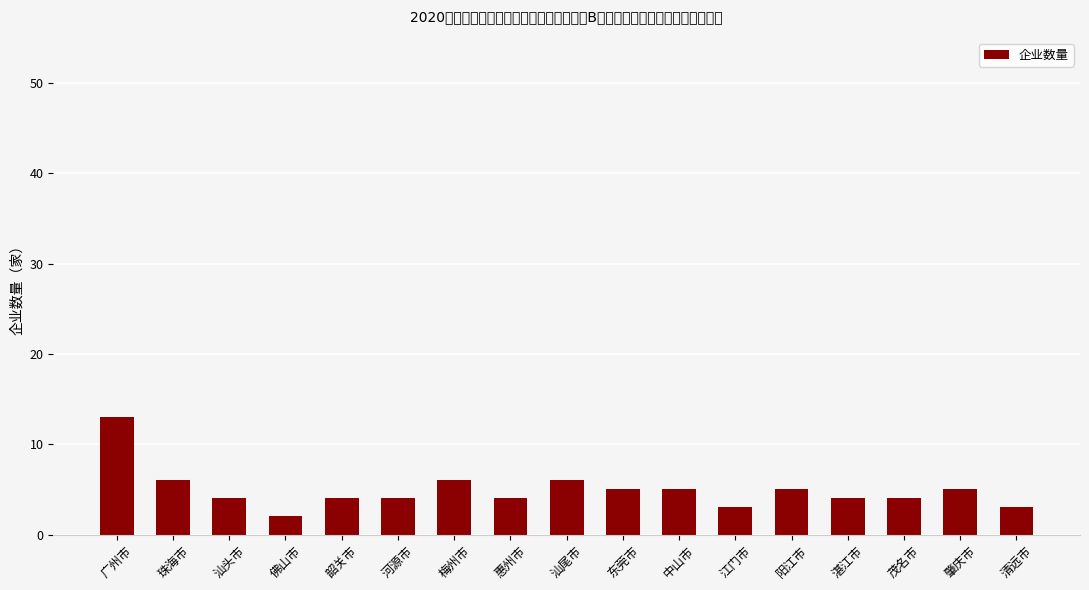

The value at 珠海市 is 6. True or false?

True